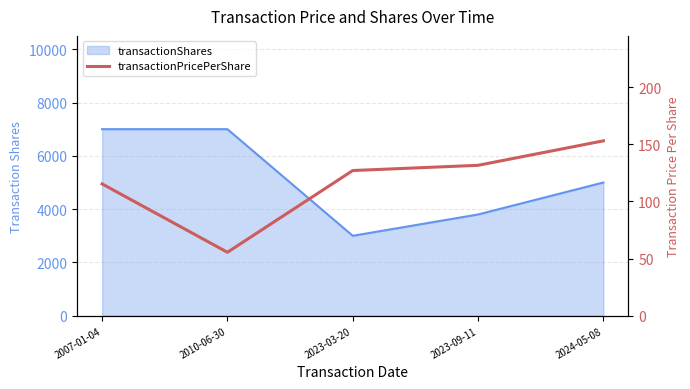

How many lines are shown in the chart?

1